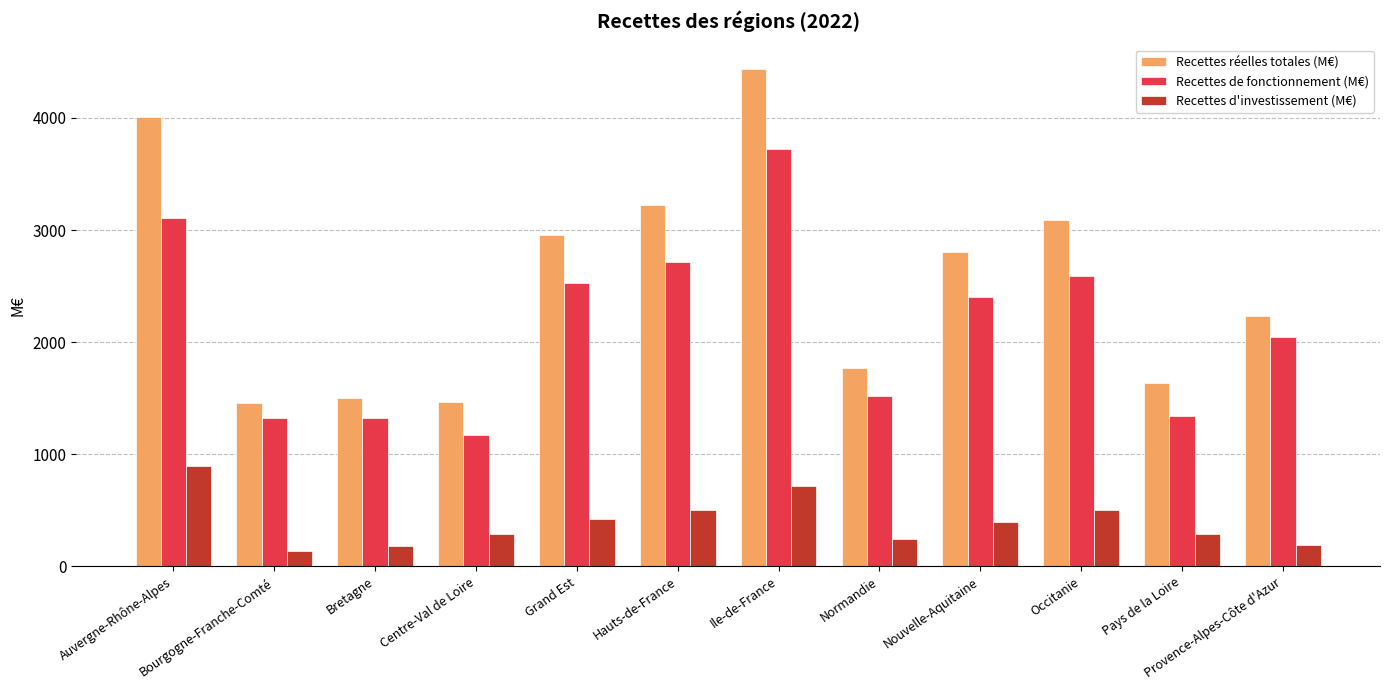

Are the bars horizontal?

No